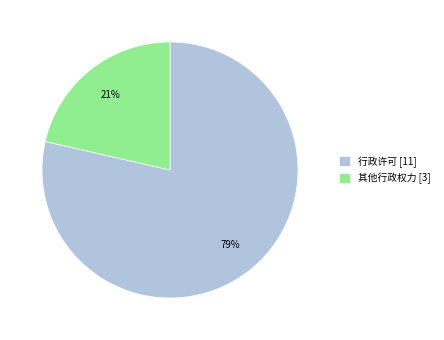

Do 行政许可 [11] and 其他行政权力 [3] together represent more than half of the pie?

Yes